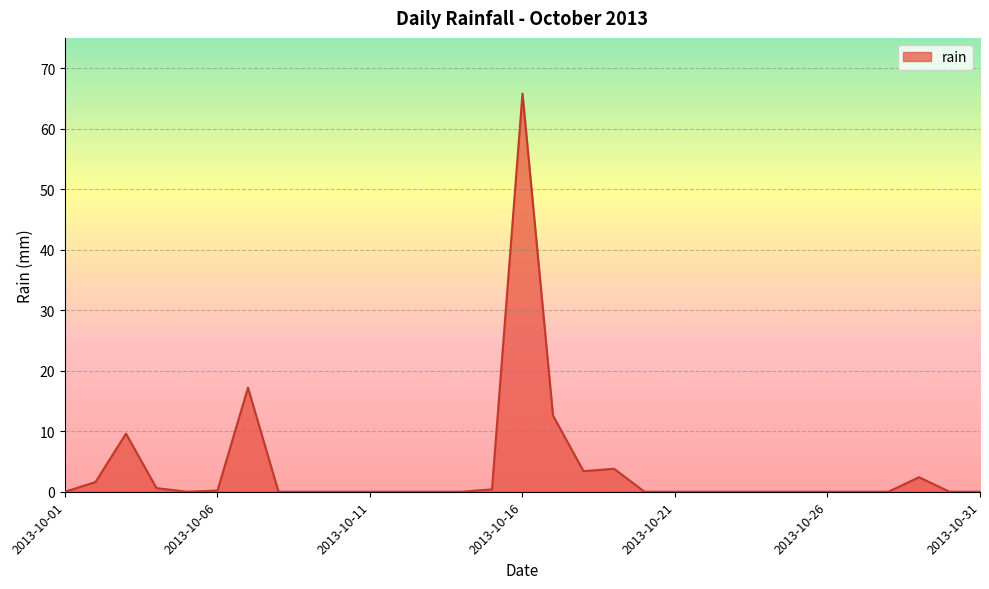

What is the greatest value displayed?

65.8